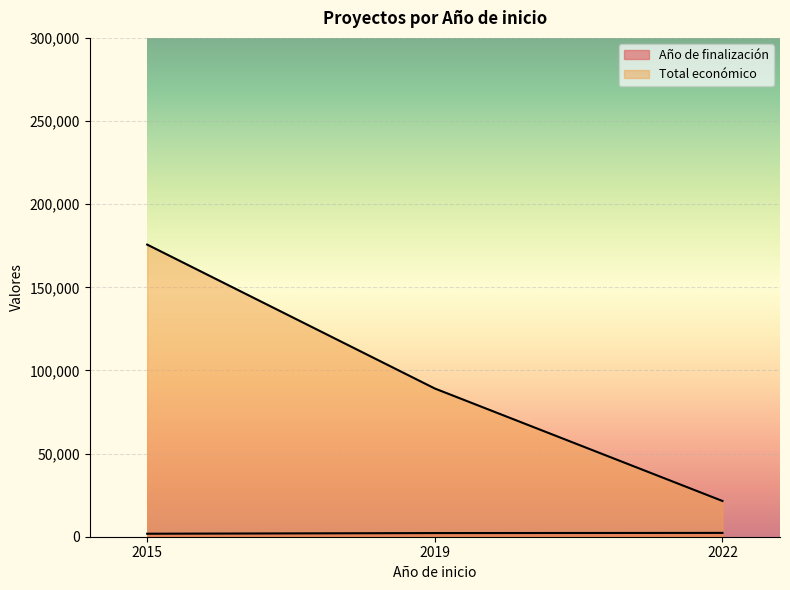

What is the minimum value for Año de finalización?

1800.0